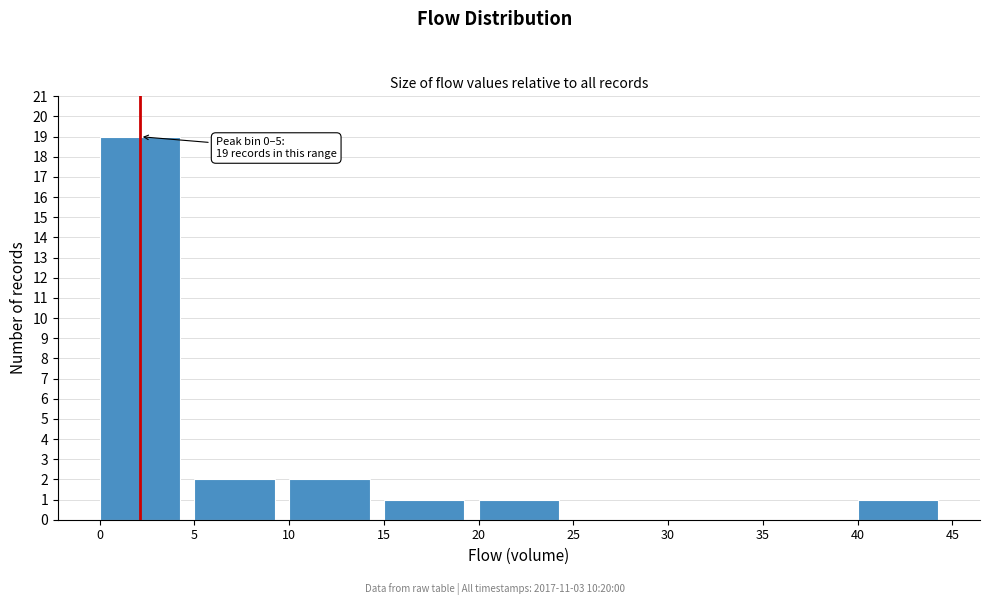

Which range on the x-axis has the tallest bar?

0 to 5